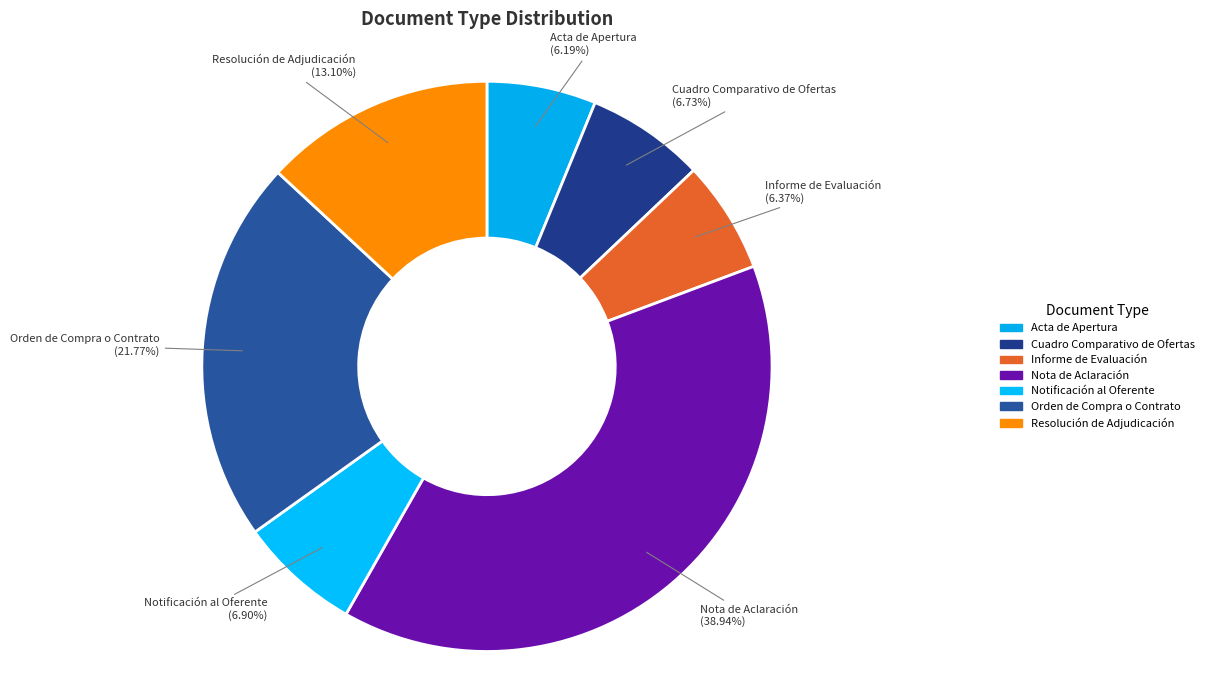

Is there a majority slice in this chart?

No